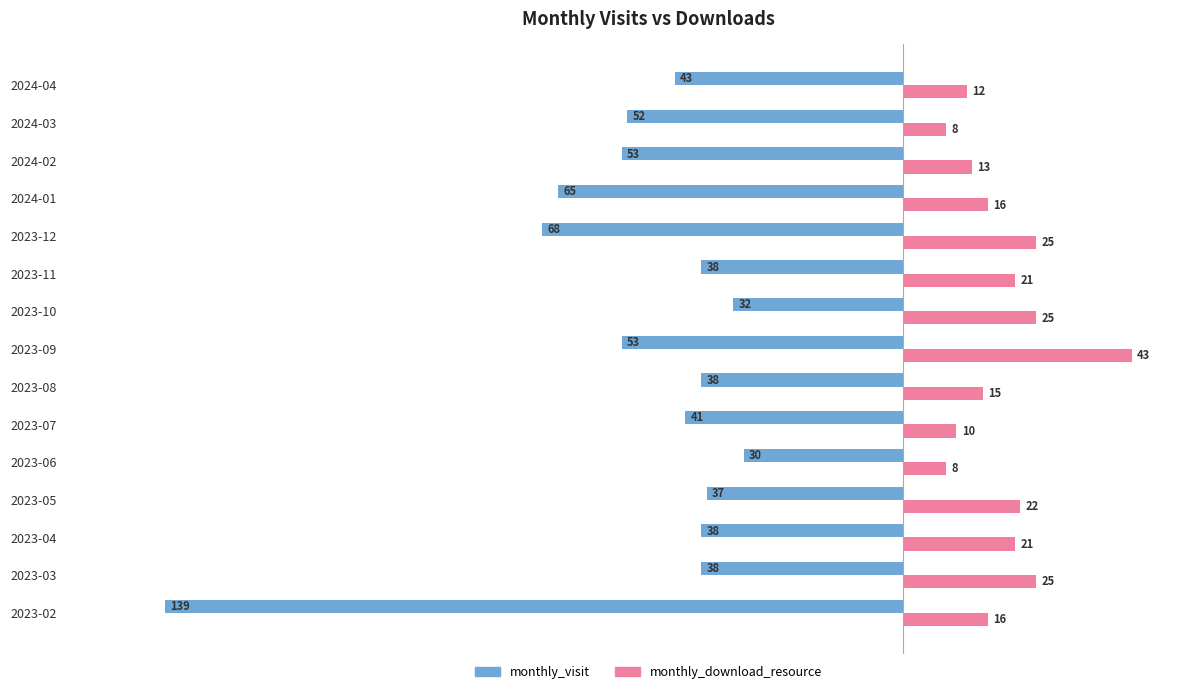

What are all the series names shown in the legend?

monthly_visit, monthly_download_resource